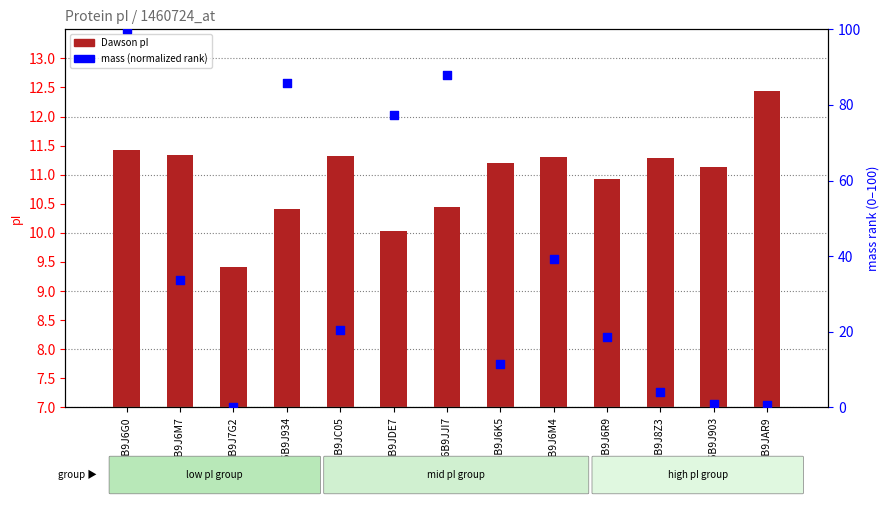

At which category is the sum across all series the highest?

A0A6B9J6G0